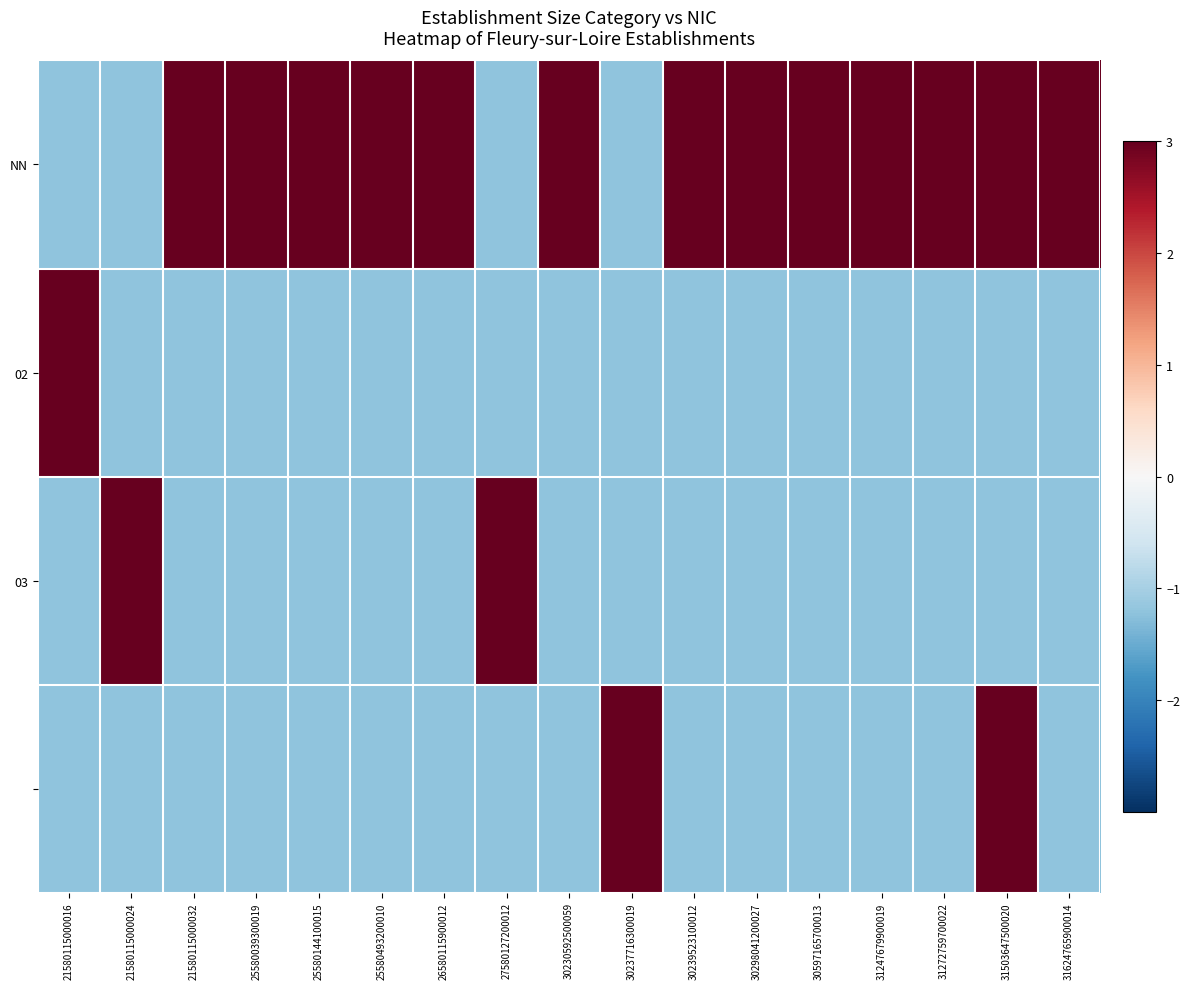

At which category is the sum across all series the highest?

31503647500020